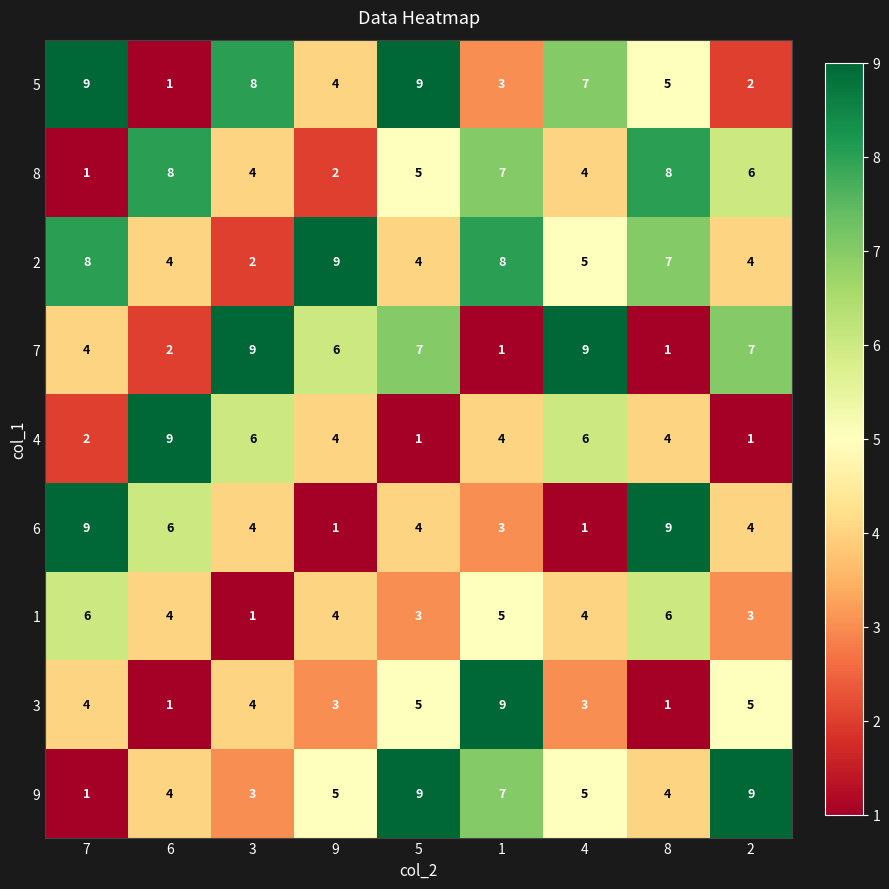

How many data points in 4 are less than 4?

3